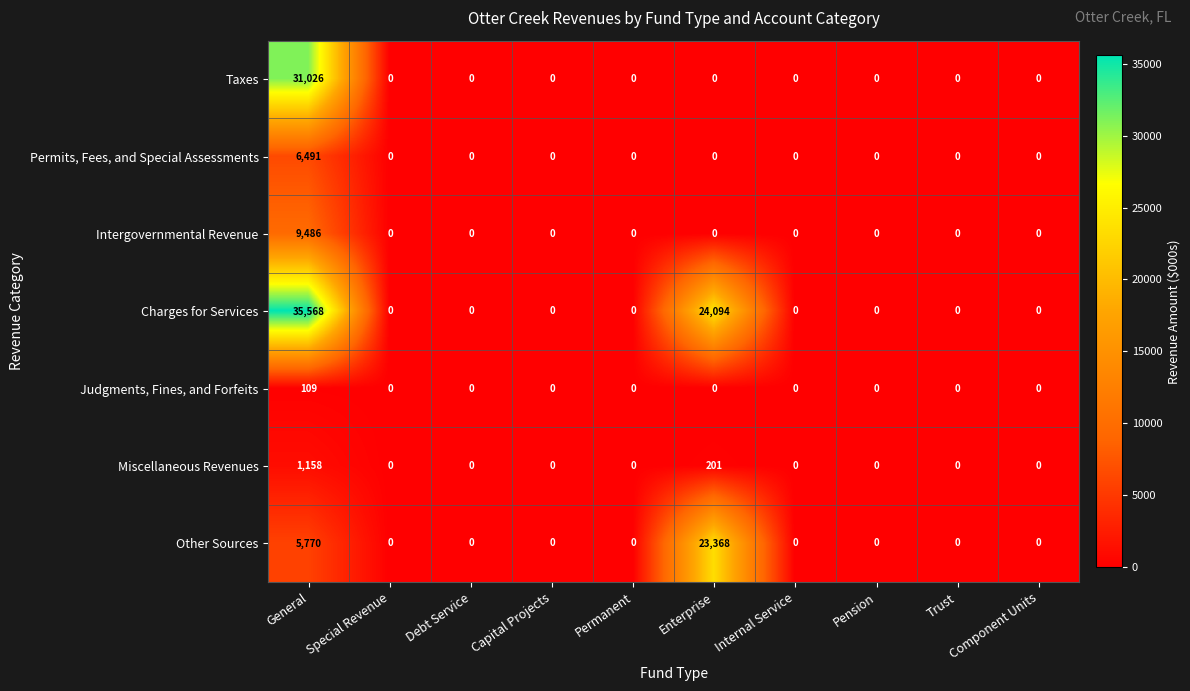

Which series has the largest total across all categories?

Charges for Services